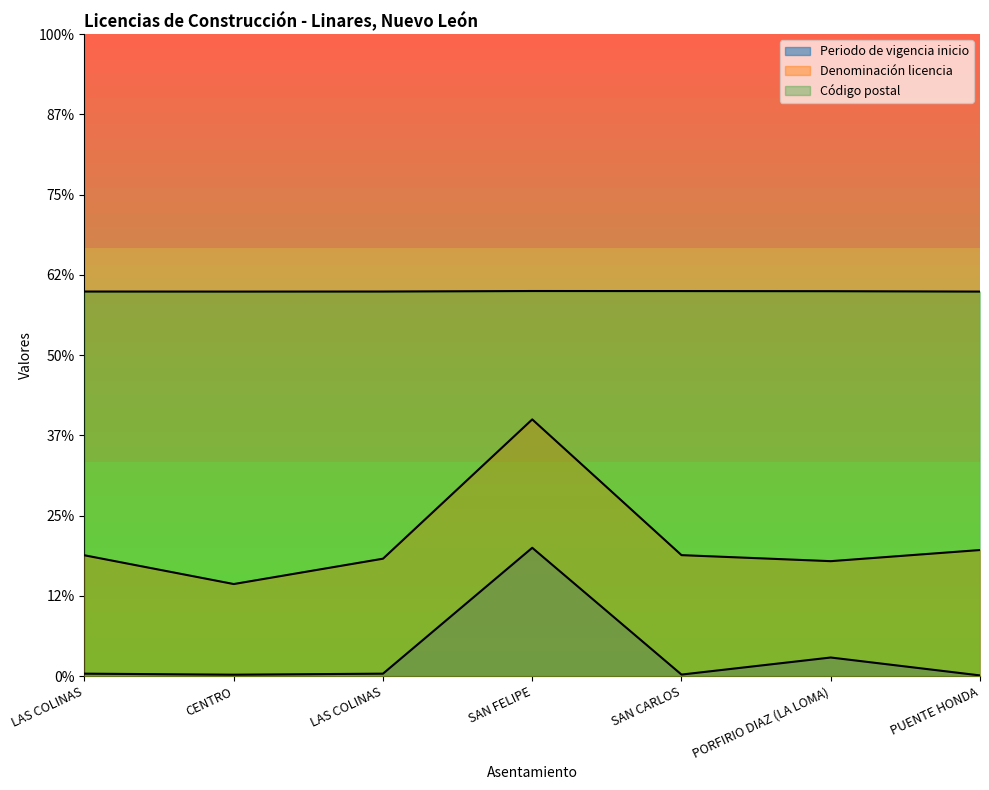

At SAN FELIPE, list the series in order from smallest to largest.

Periodo de vigencia inicio, Denominación licencia, Código postal